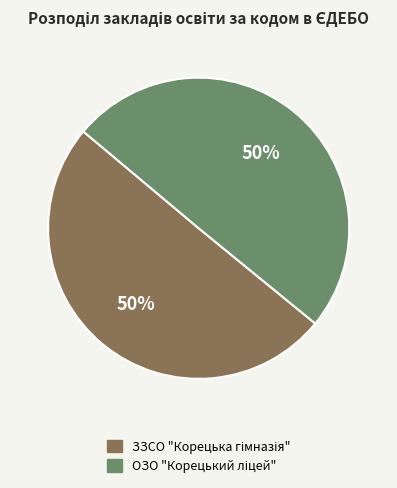

Count the number of slices in the pie.

2